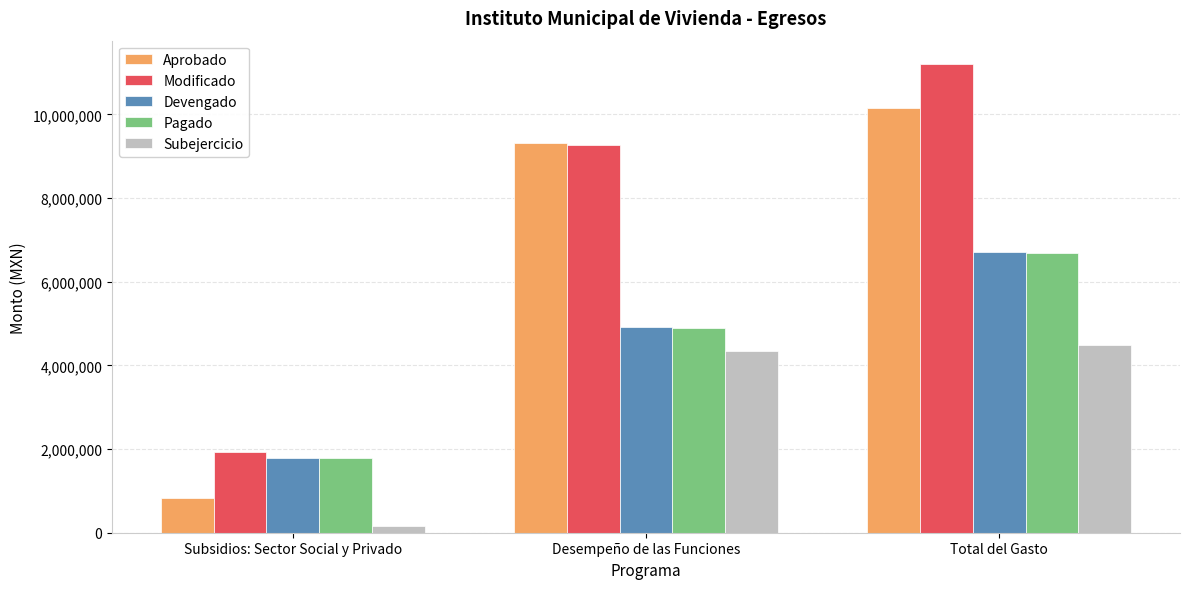

Is the value of Subejercicio at Subsidios: Sector Social y Privado greater than the value of Aprobado at Total del Gasto?

No